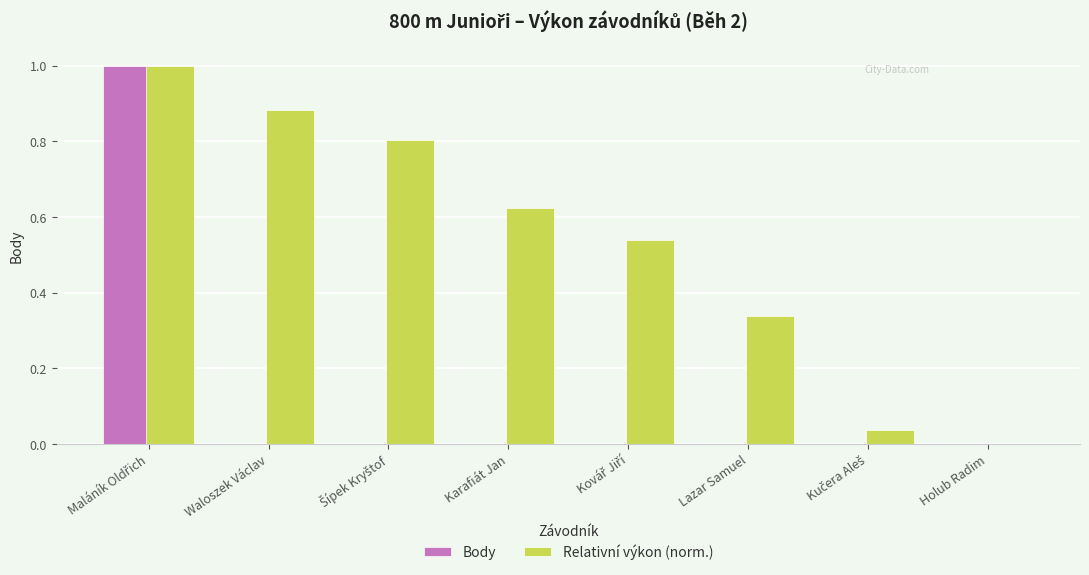

Is it true that Body equals -0.7 at Lazar Samuel?

False